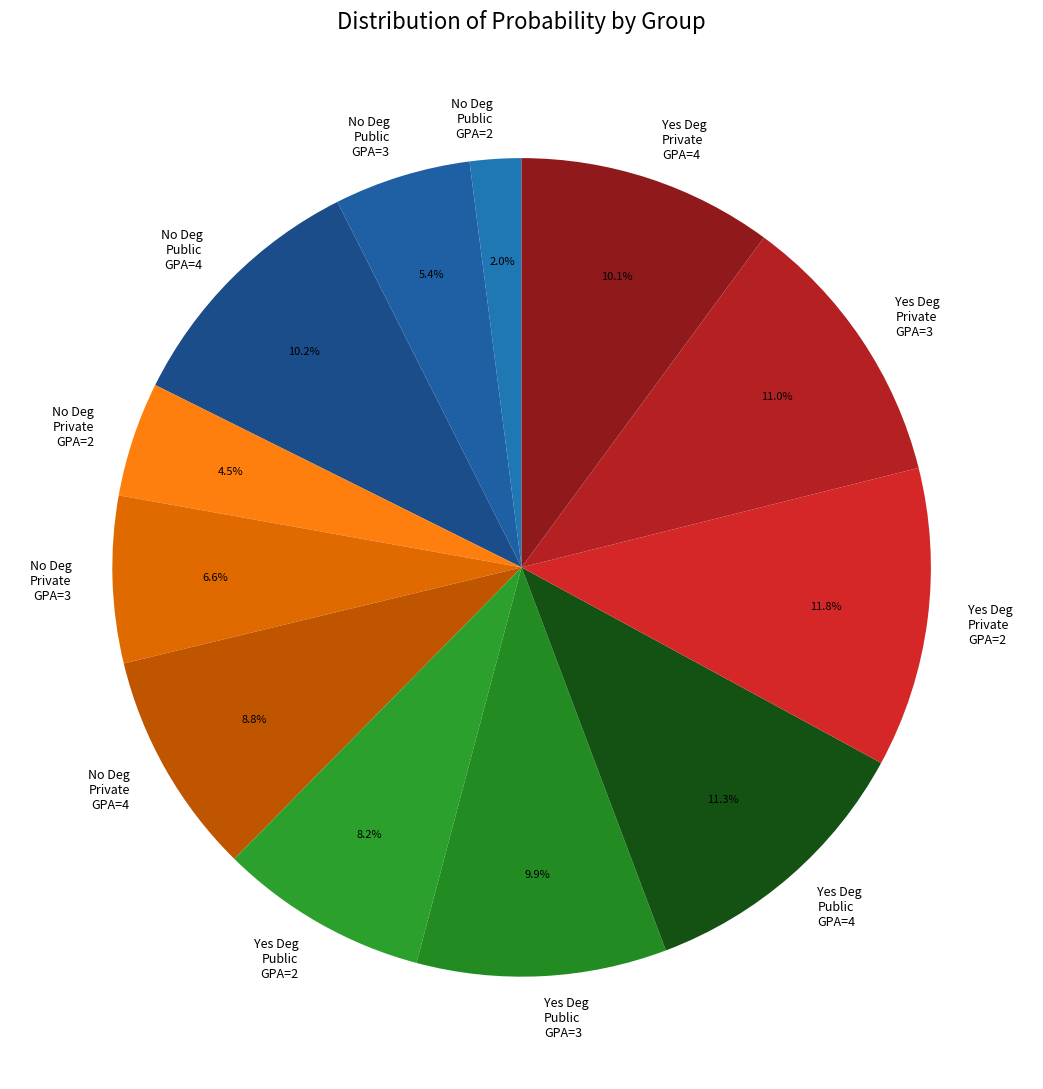

Which category has the biggest portion of the pie?

Yes Deg Private GPA=2